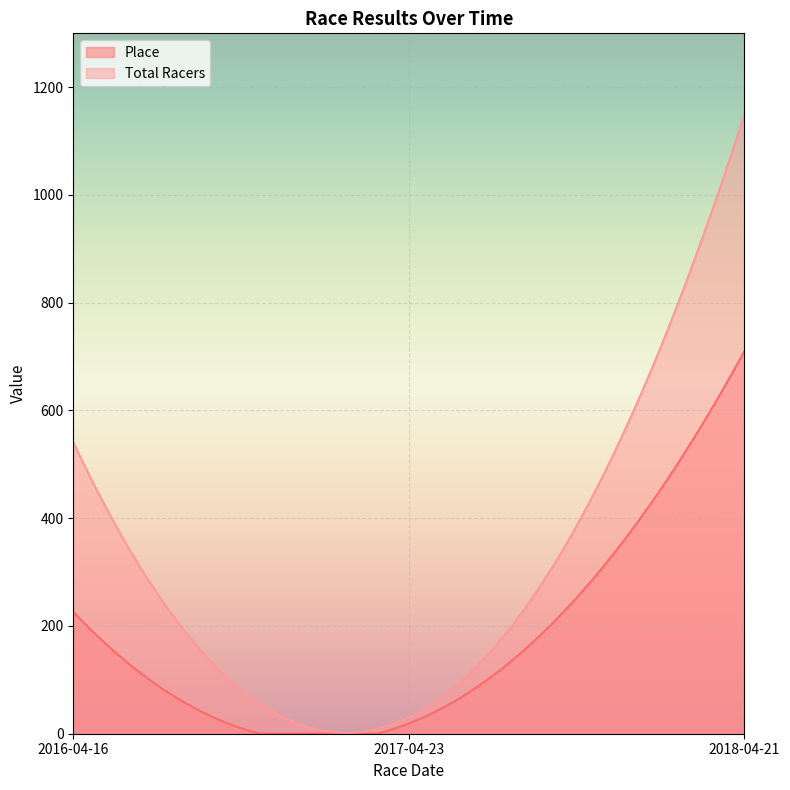

What is the approximate value of Place at 2016-04-16, to the nearest 100?

200